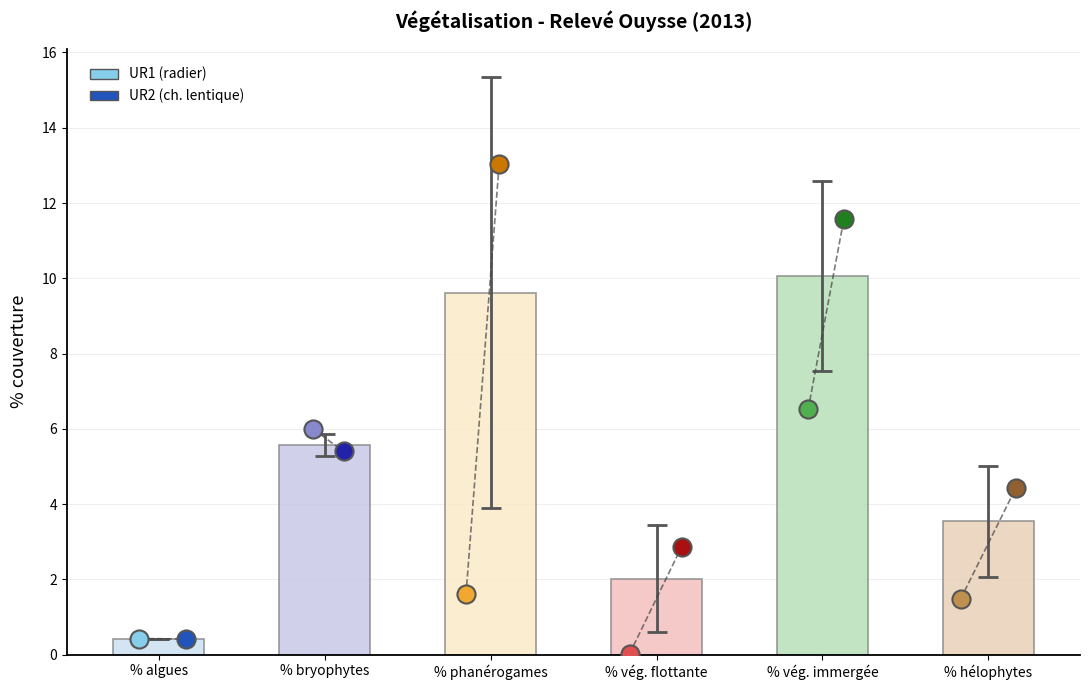

Approximately how many times larger is the value at % phanérogames compared to % vég. immergée?

1.0